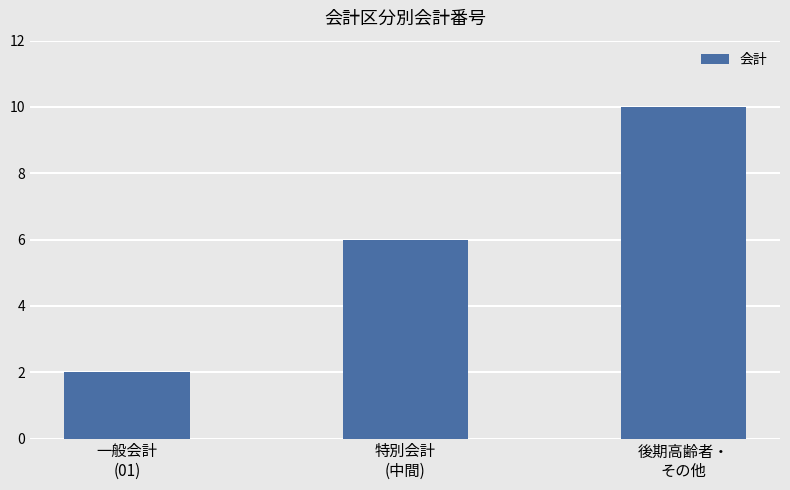

What position from the right is 後期高齢者・
その他?

1